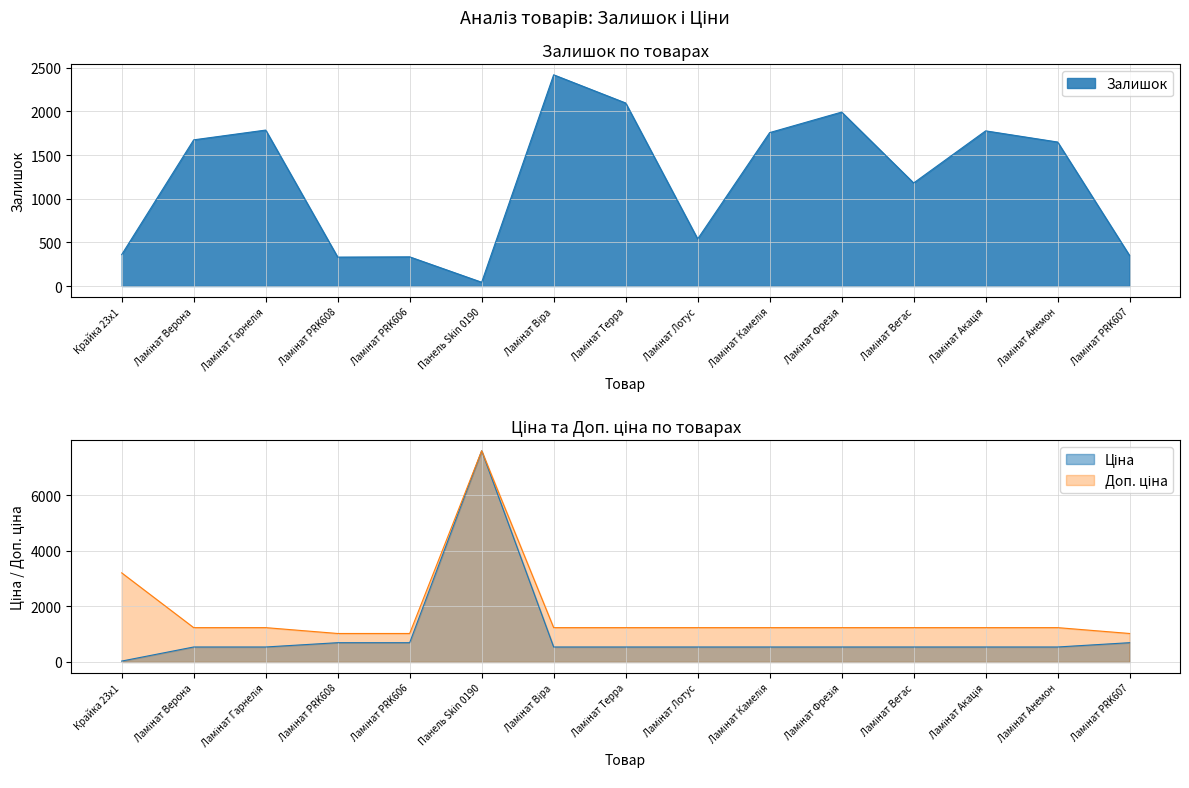

How many data points in Залишок are less than 1649?

7